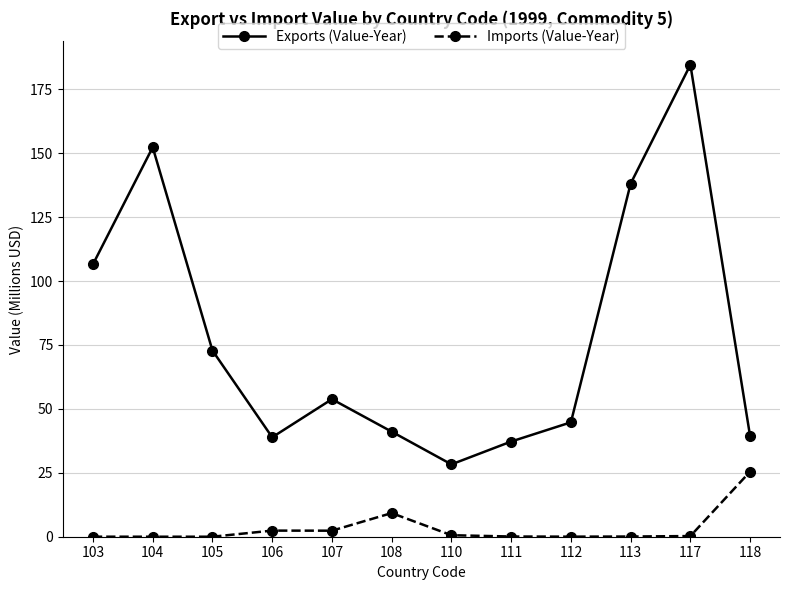

At how many categories does at least one series exceed 121?

3